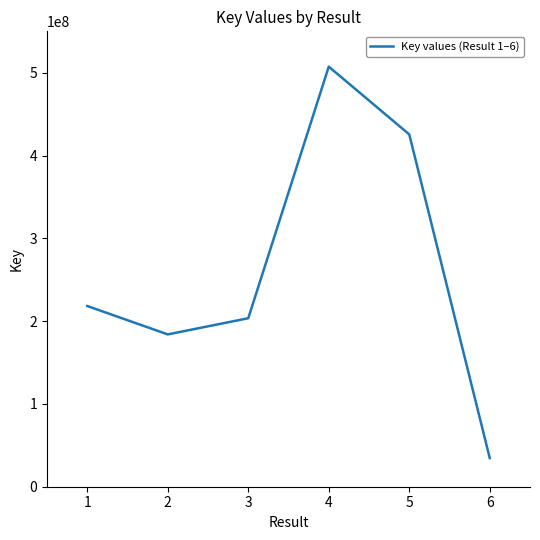

How many lines are shown in the chart?

1